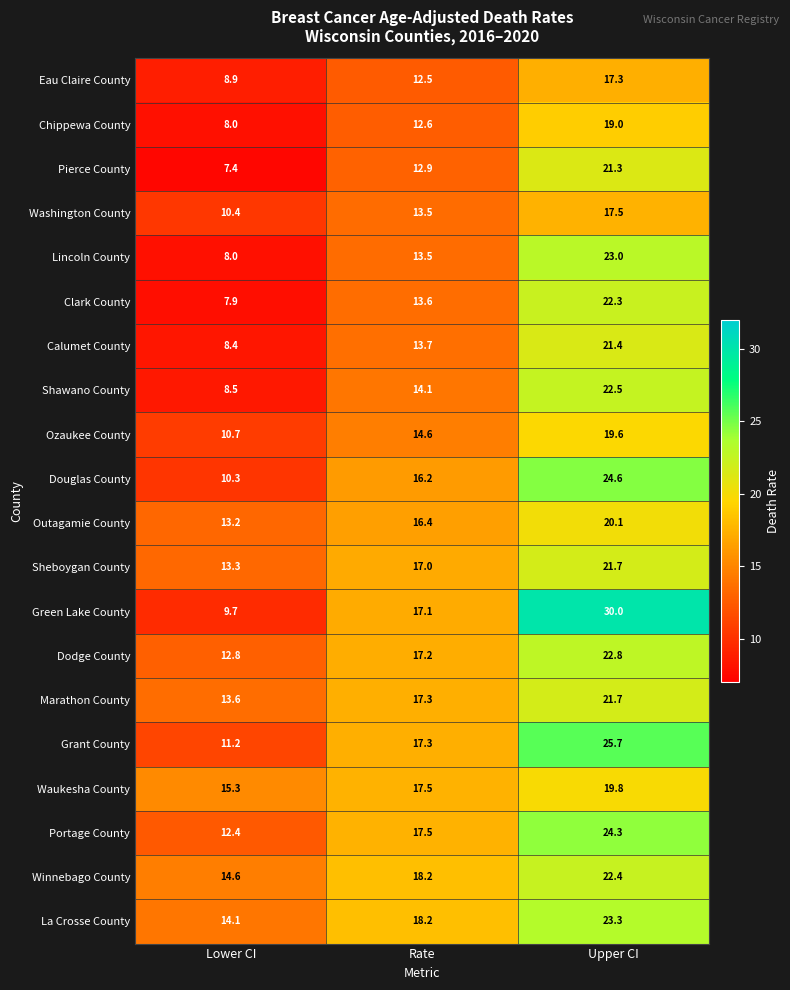

What is the total value across all series at Lower CI?

218.7